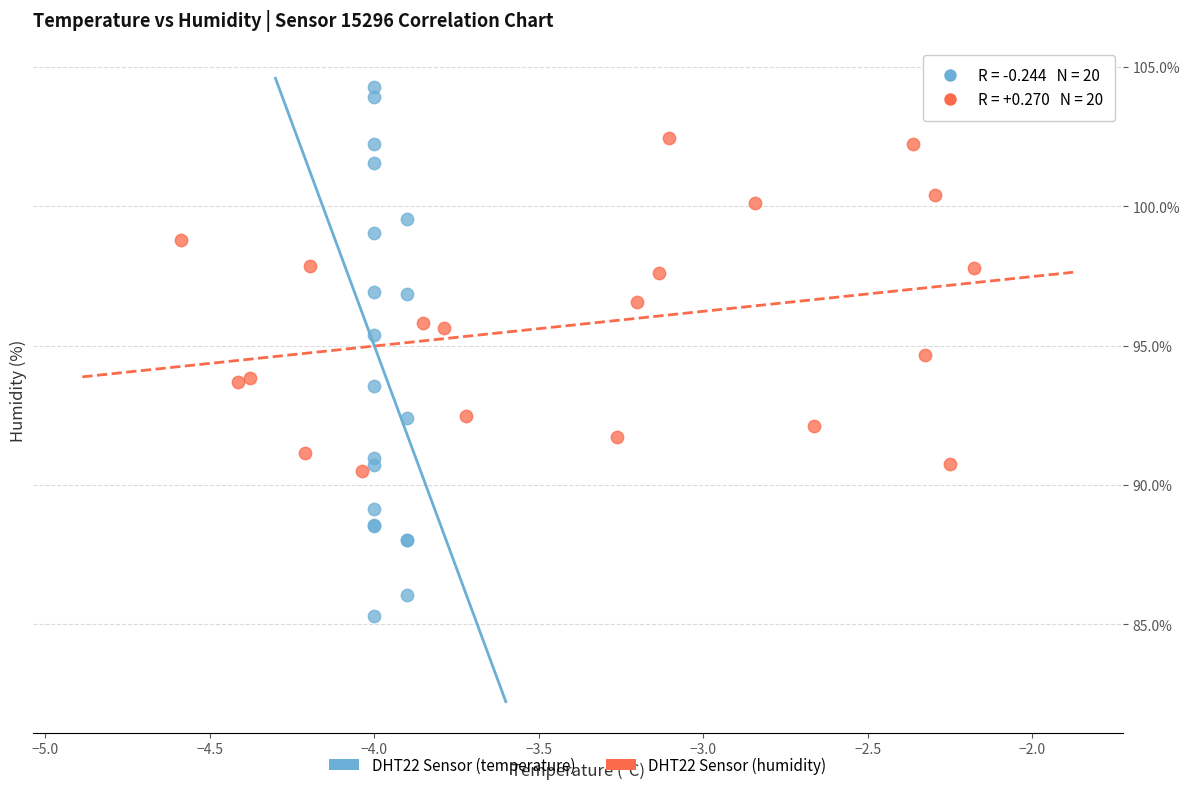

Which series has the largest Y range (max minus min)?

DHT22 Sensor (temperature)